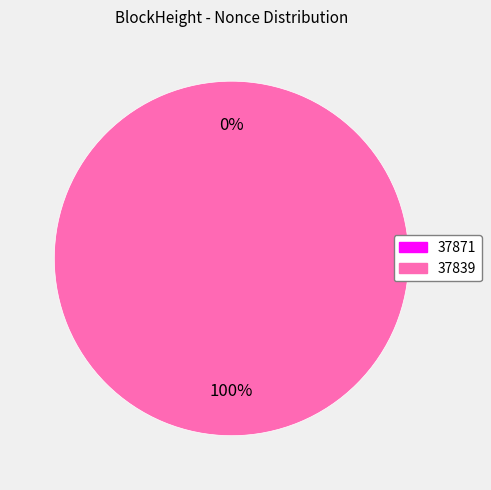

To the nearest percent, what is the average slice percentage?

50%